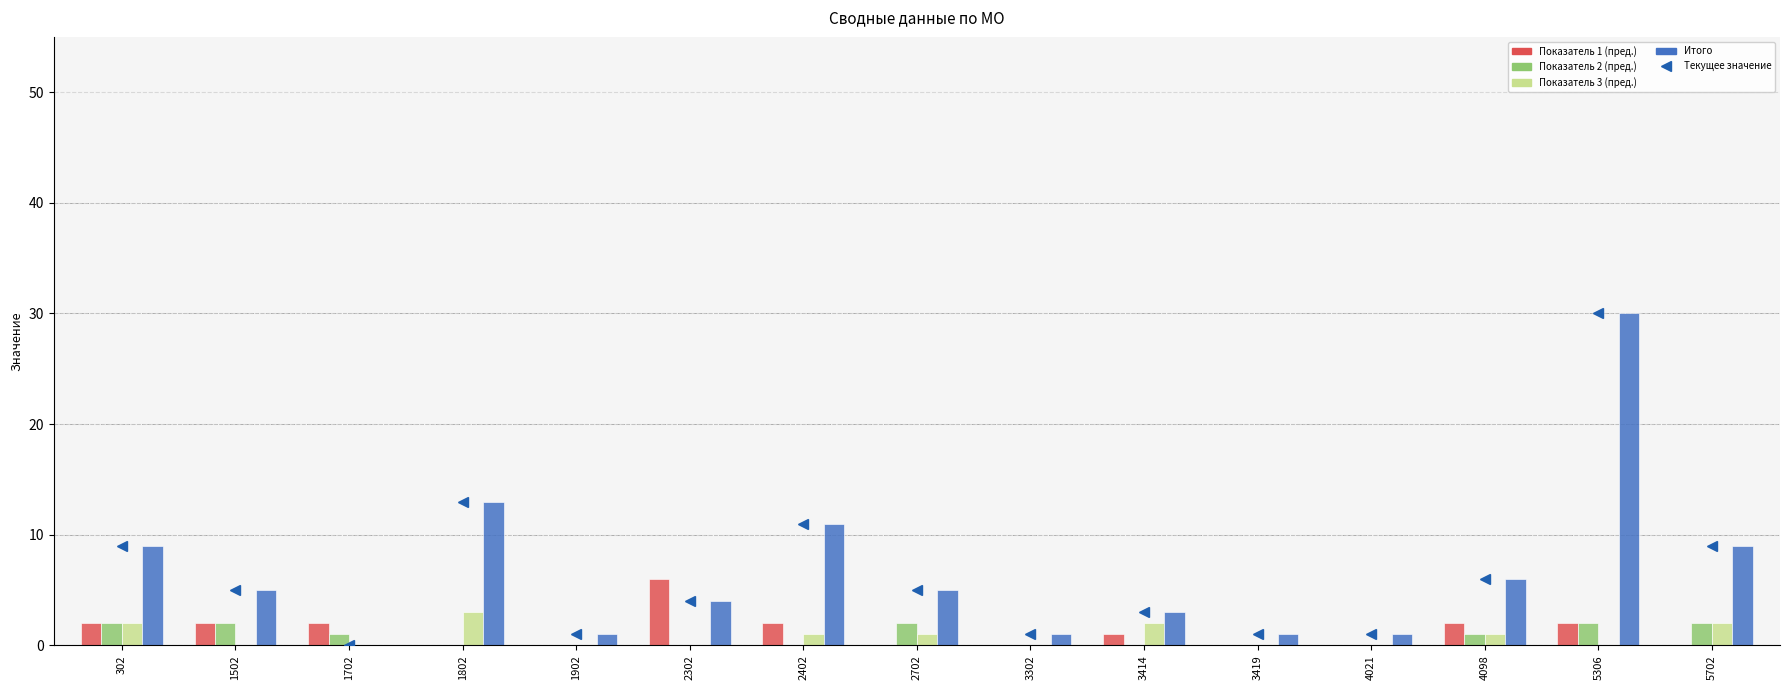

Which series has the largest total across all categories?

Итого